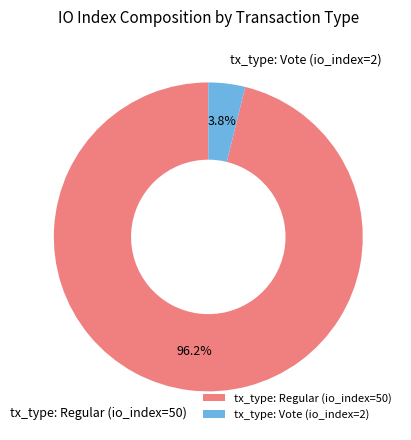

Which has a higher value, tx_type: Regular (io_index=50) or tx_type: Vote (io_index=2)?

tx_type: Regular (io_index=50)